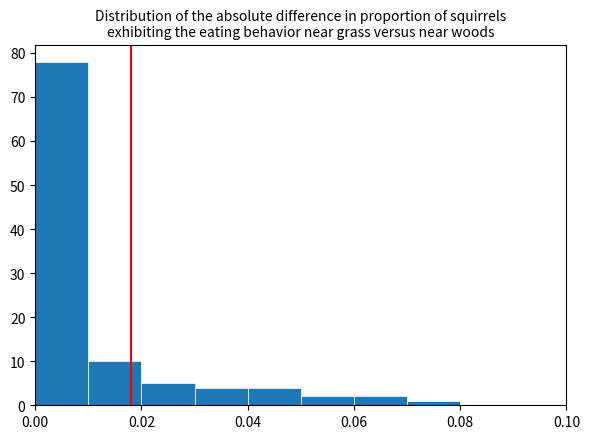

Reading left to right, list every bar in this chart as the range it spans on the x-axis followed by its height. The values are not printed on the chart, so give them approximately, as read against the axis.

0.00 to 0.01: 78
0.01 to 0.02: 10
0.02 to 0.03: 5
0.03 to 0.04: 4
0.04 to 0.05: 4
0.05 to 0.06: 2
0.06 to 0.07: 2
0.07 to 0.08: 1
0.08 to 0.09: 0
0.09 to 0.10: 0